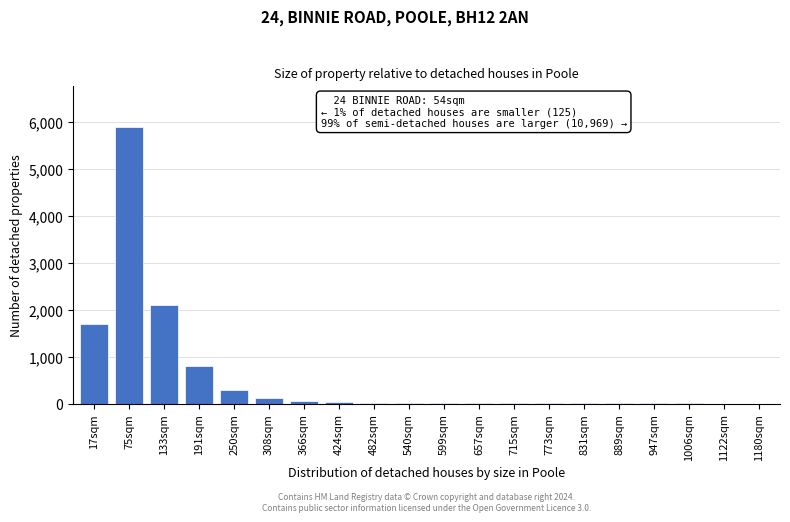

What is the sum of all values?

11097